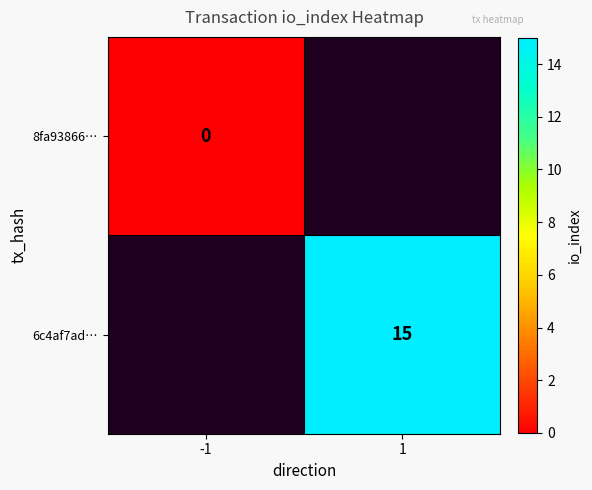

At which category does the chart reach its peak across all series?

1